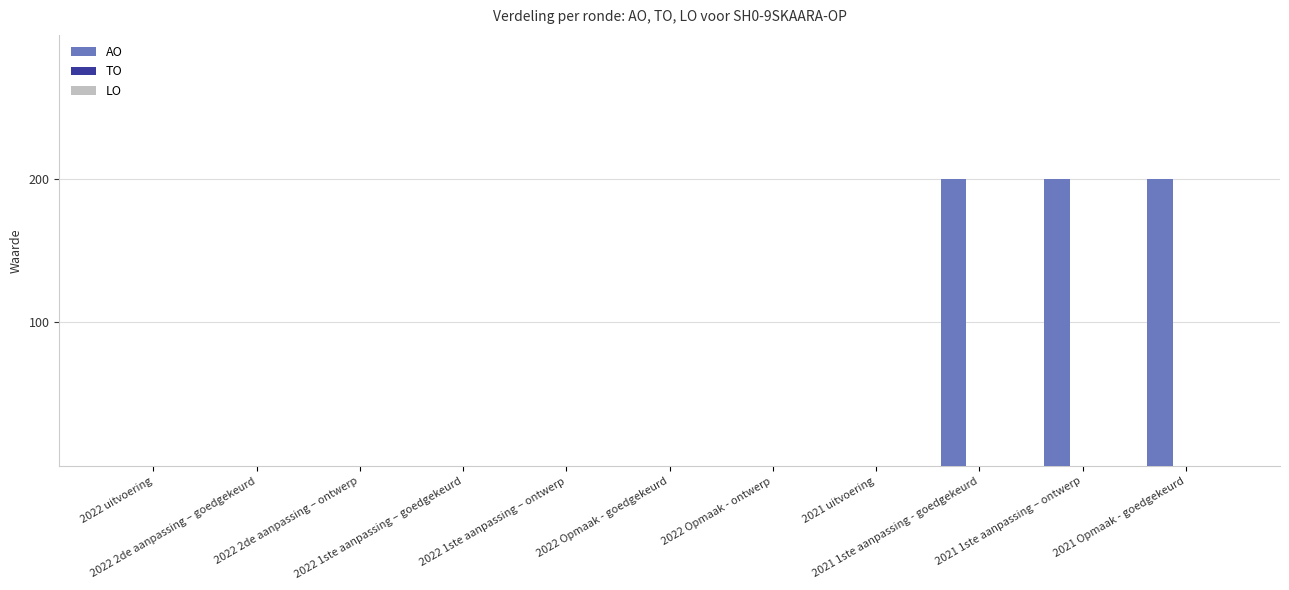

What is the greatest value displayed?

200